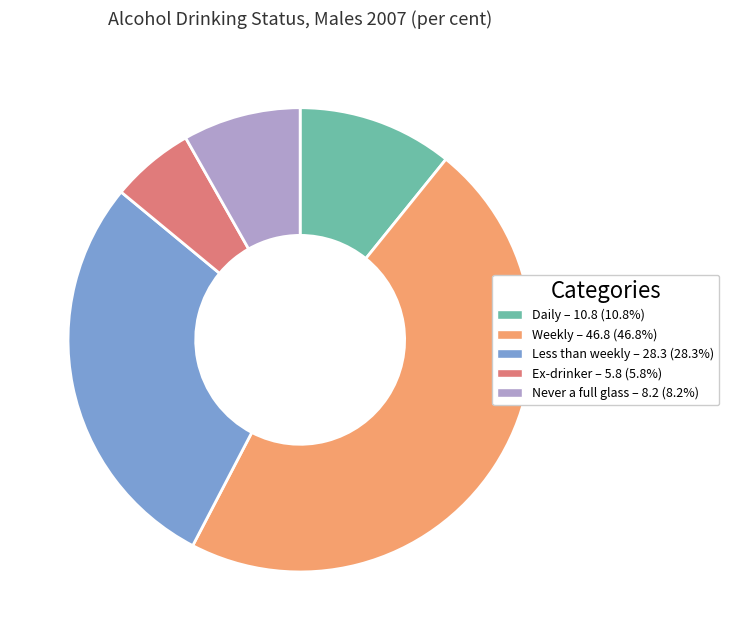

Does Weekly represent more than half of the total?

No